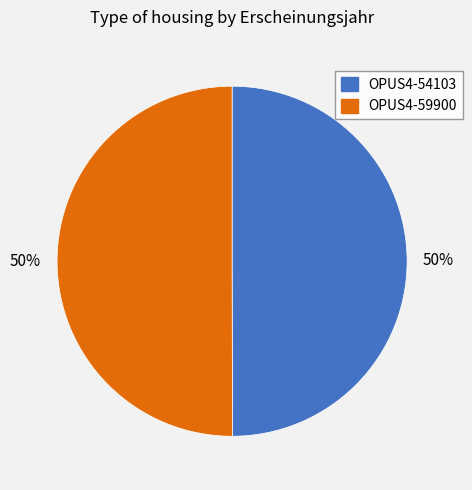

Do OPUS4-59900 and OPUS4-54103 together represent more than half of the pie?

Yes